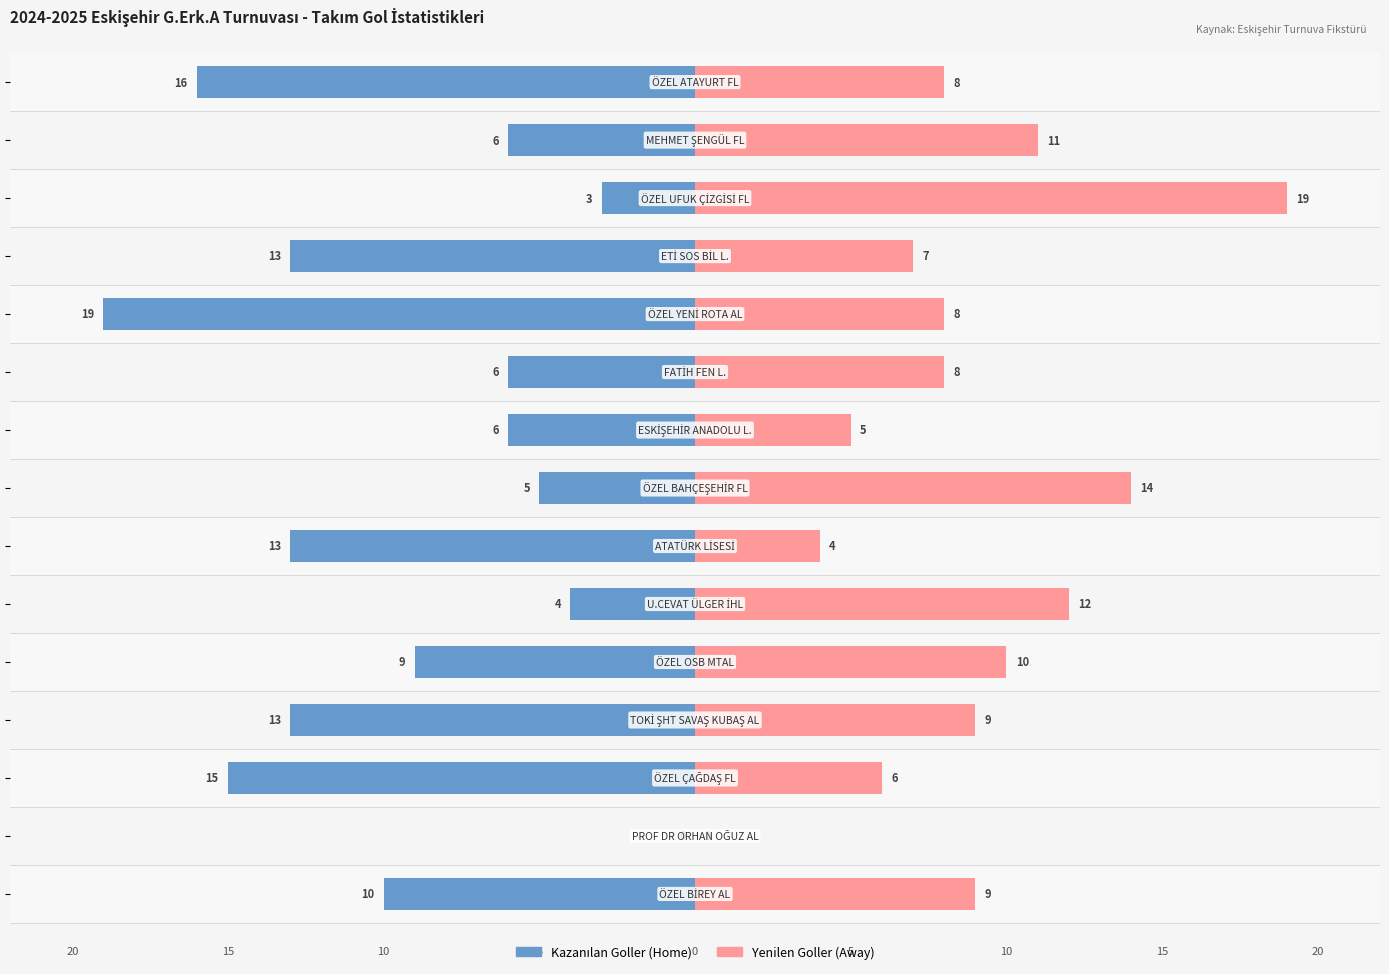

What is the total value across all series at 15?

-1